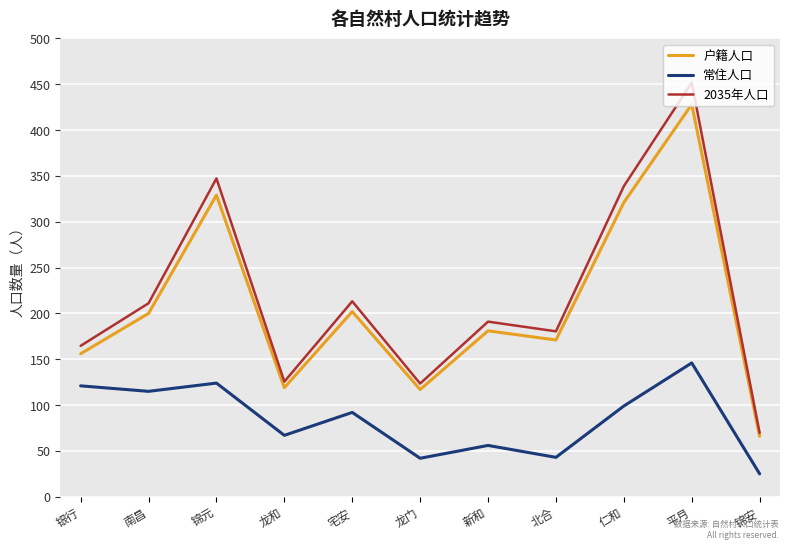

Where is the first local minimum for 户籍人口?

龙和